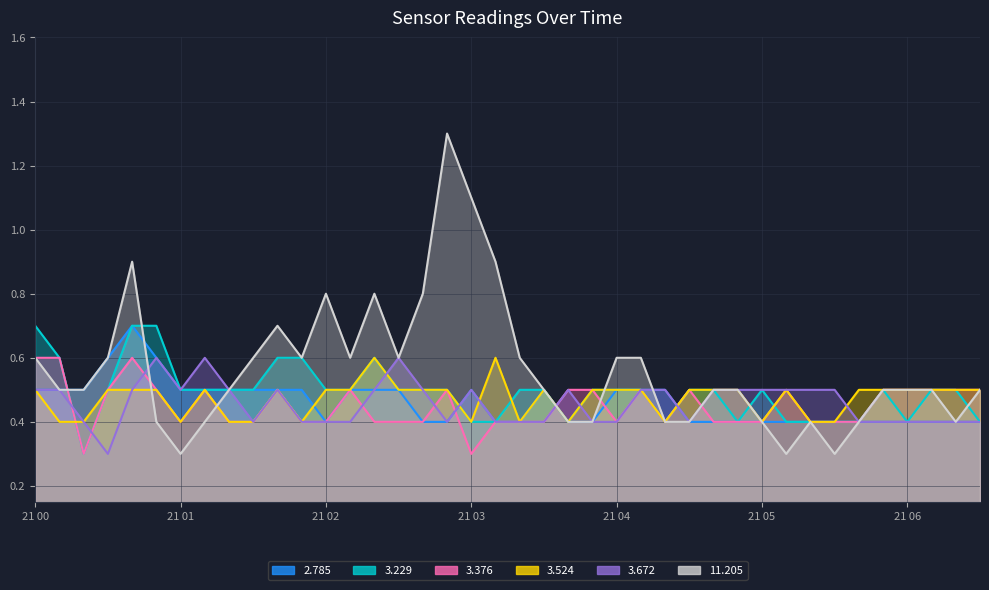

True or false: 2.785 has more than 2 interior local peaks.

True